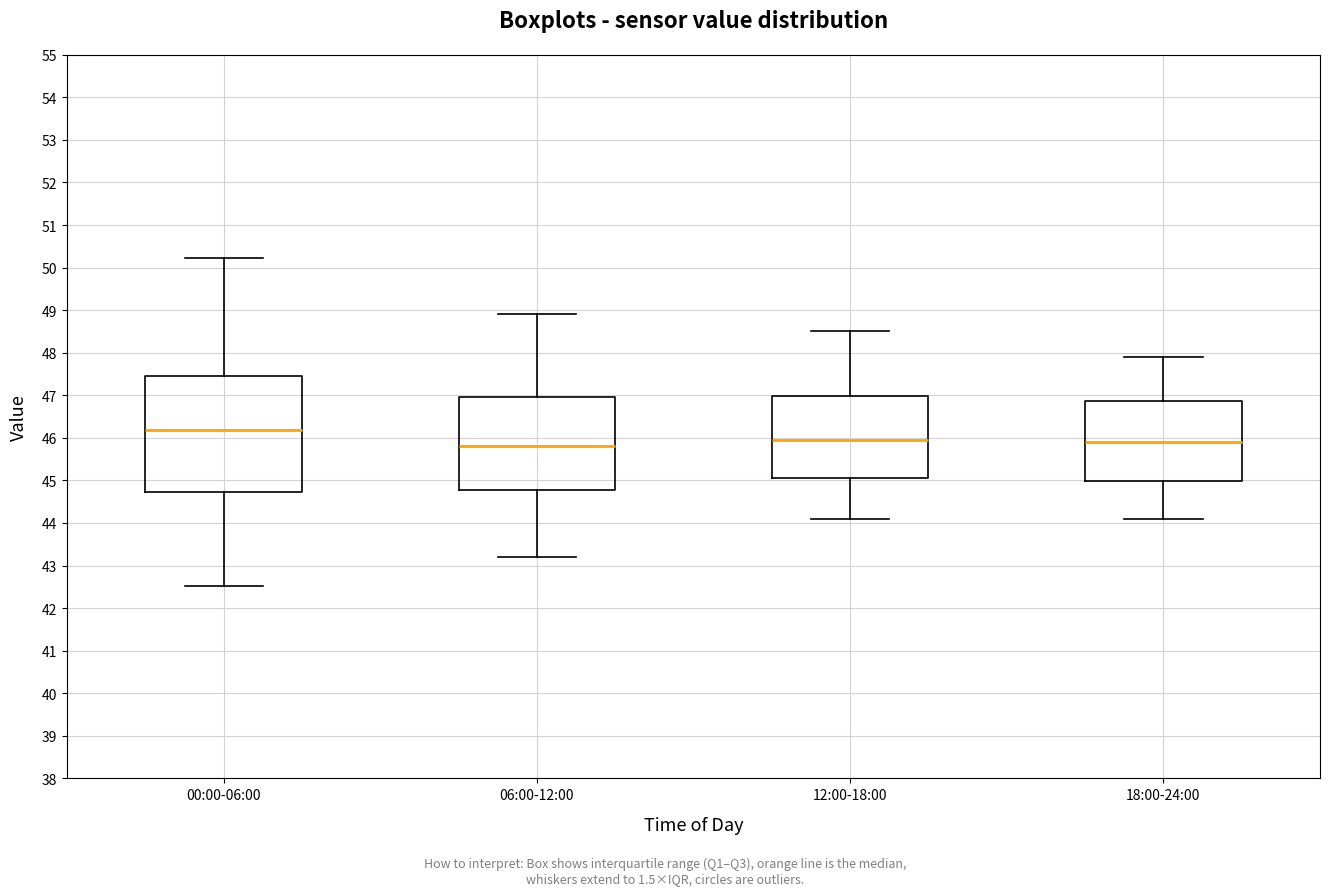

Which box has the highest median line?

00:00-06:00